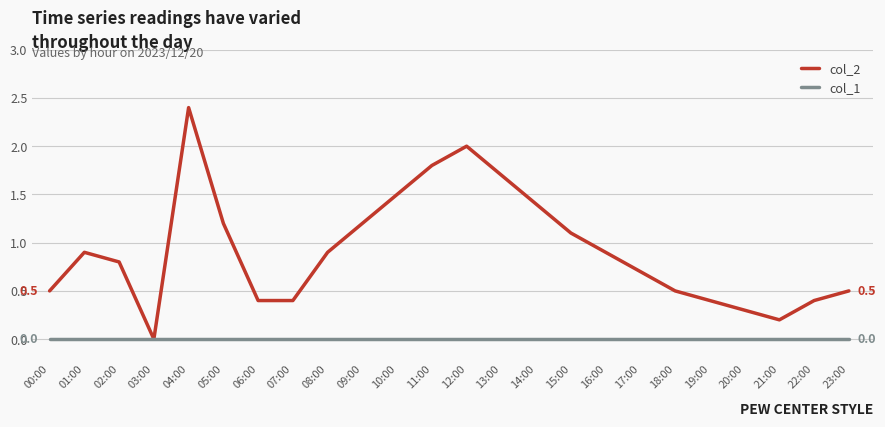

Which series has the widest spread of values?

col_2